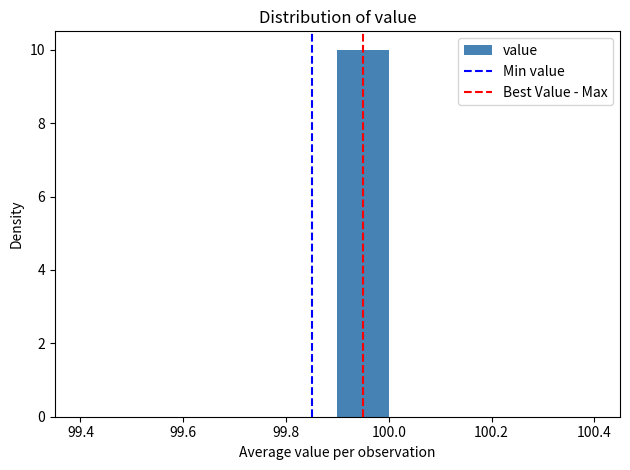

Reading left to right, list every bar in this chart as the range it spans on the x-axis followed by its height. The values are not printed on the chart, so give them approximately, as read against the axis.

99.4 to 99.5: 0
99.5 to 99.6: 0
99.6 to 99.7: 0
99.7 to 99.8: 0
99.8 to 99.9: 0
99.9 to 100.0: 10
100.0 to 100.1: 0
100.1 to 100.2: 0
100.2 to 100.3: 0
100.3 to 100.4: 0